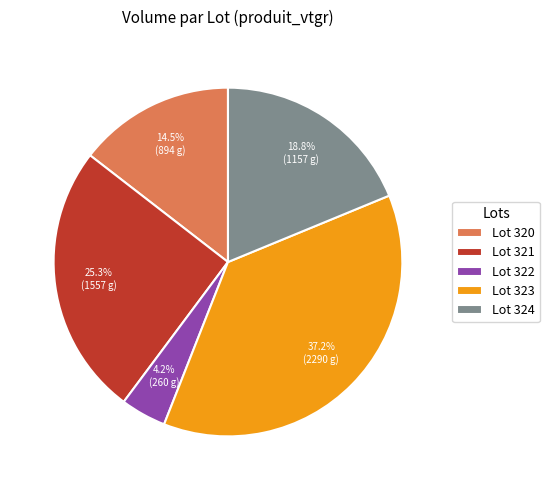

What percentage is the Lot 324 slice, to the nearest percent?

19%